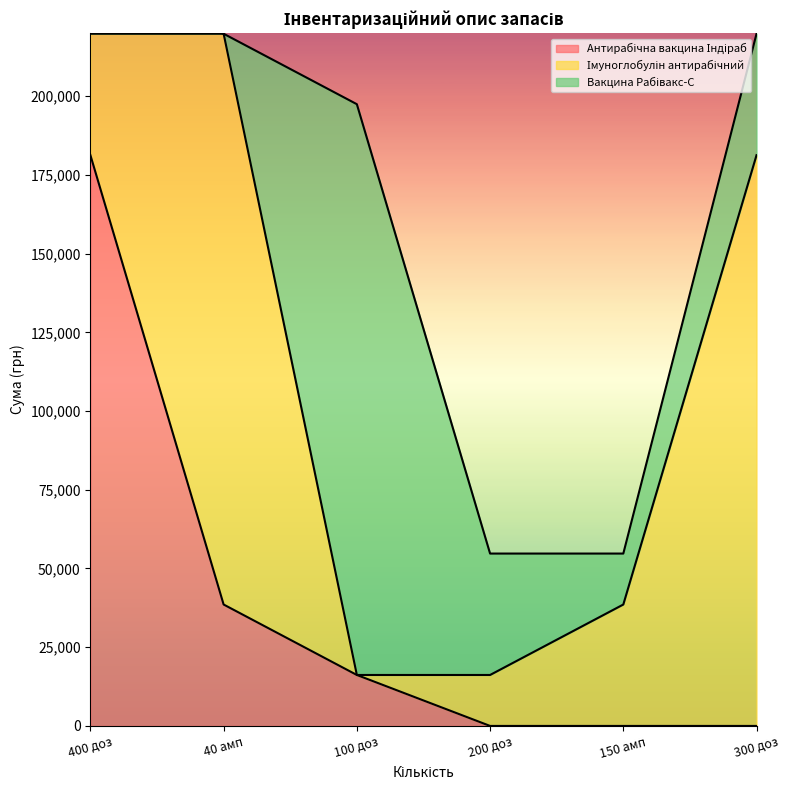

Which series has the widest spread of values?

Антирабічна вакцина Індіраб